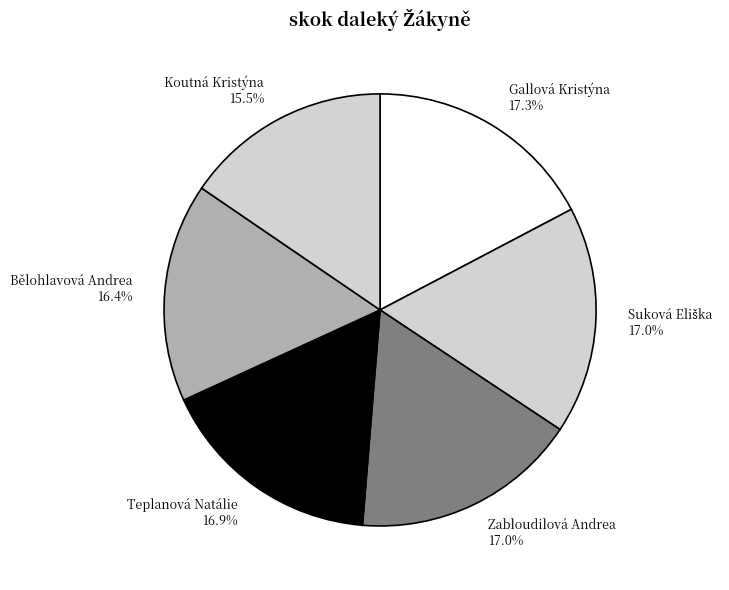

What is the smallest slice in the pie chart?

Koutná Kristýna